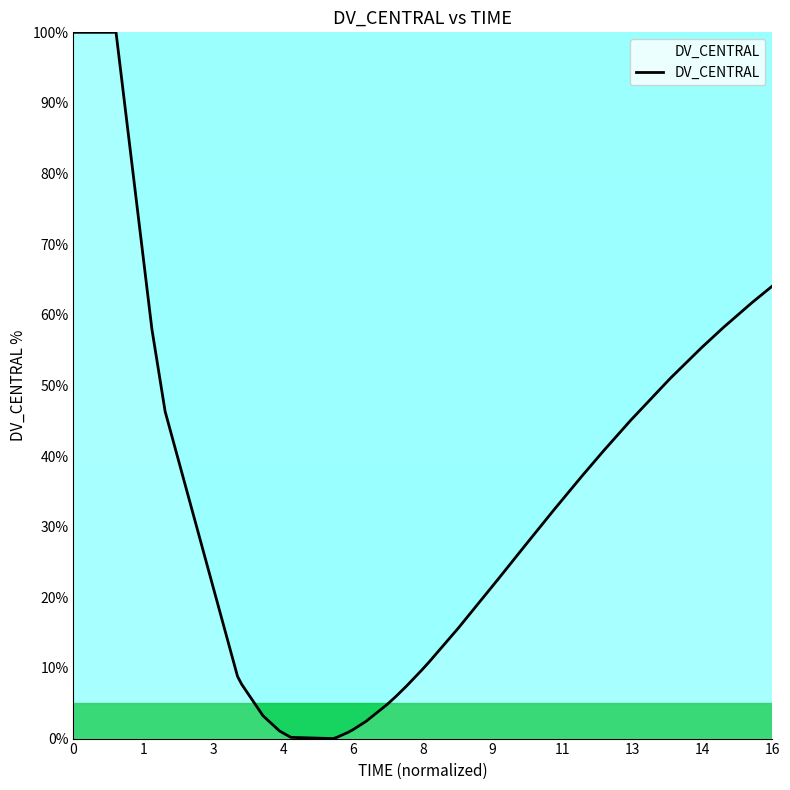

How many values are below 22?

20